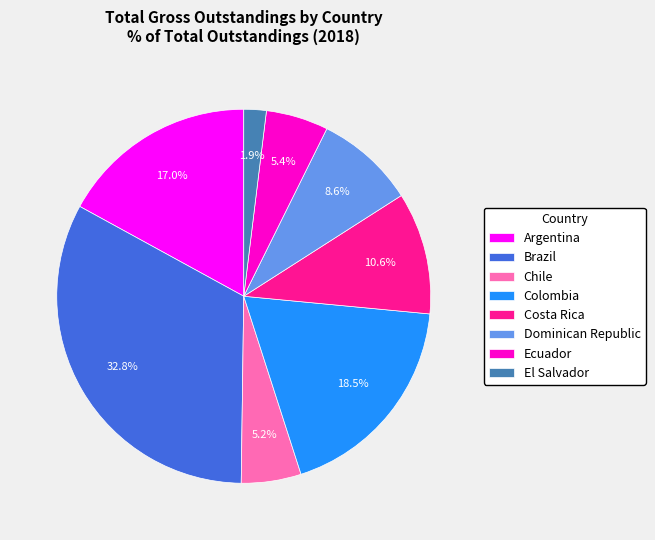

To the nearest percent, what is the difference between the largest and smallest slice percentages?

31%